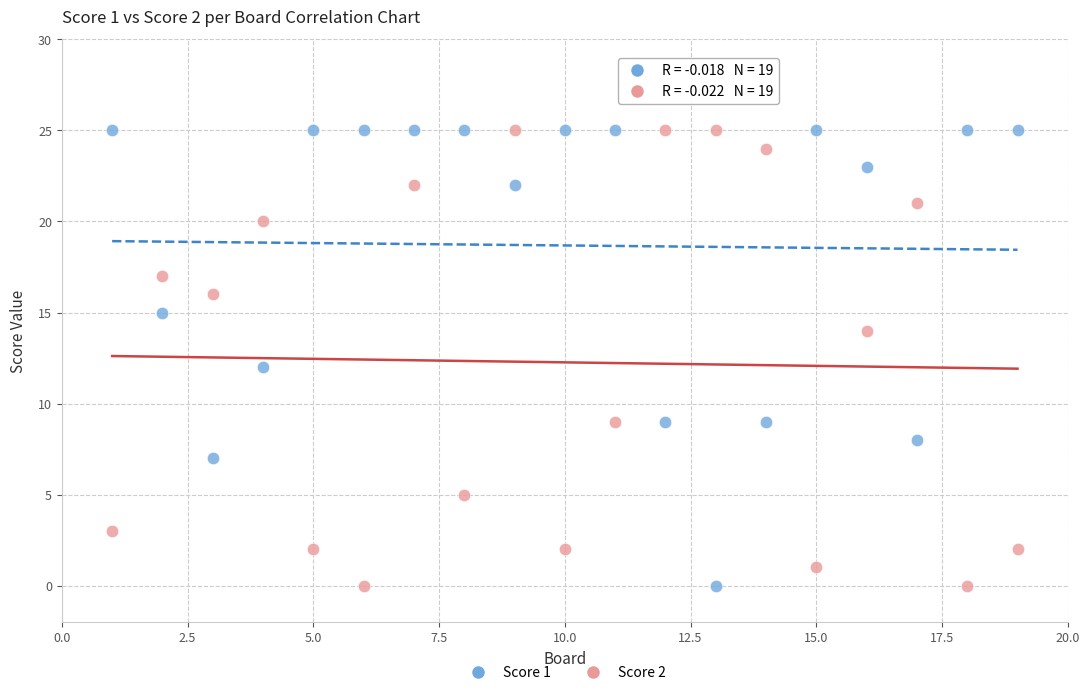

Across all data points, what is the range of Y values (max minus min)?

25